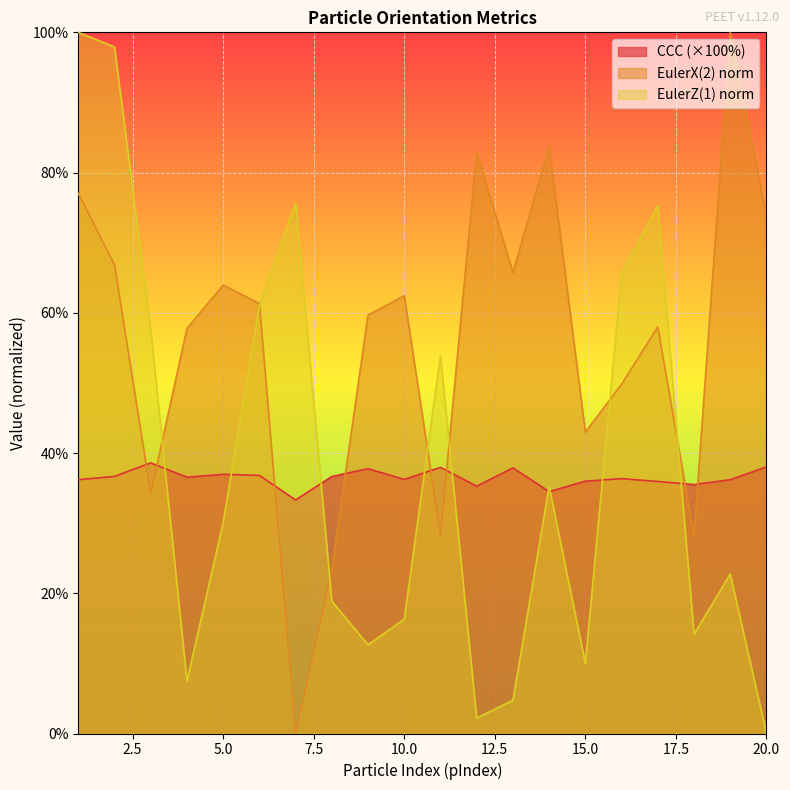

List the series in order of their peak value, lowest first.

CCC, EulerX(2), EulerZ(1)